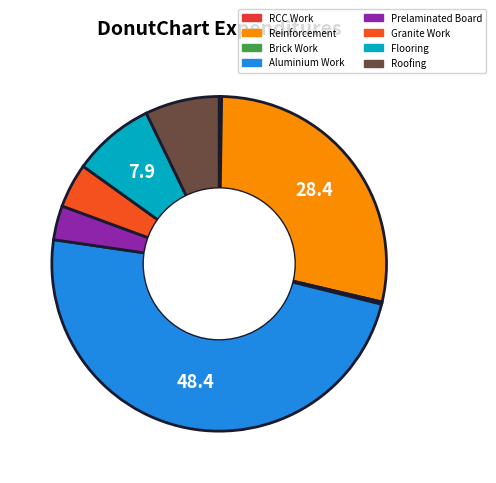

What percentage do Aluminium Work and Flooring together represent?

56.3%